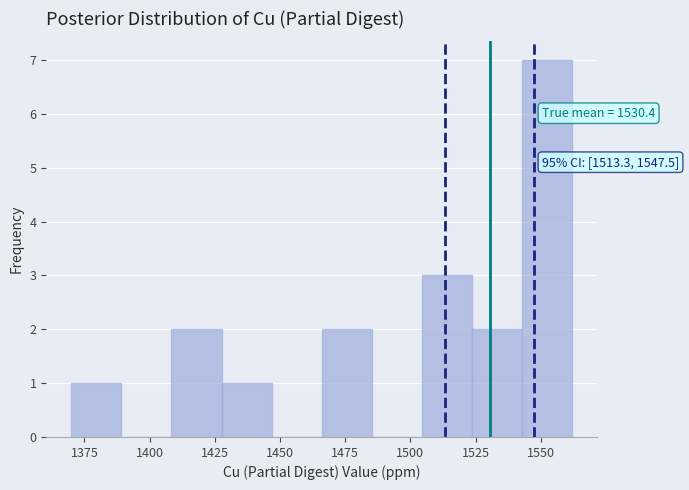

Around what value on the x-axis is the tallest bar? Give the approximate position of its centre, as read against the axis.

1550